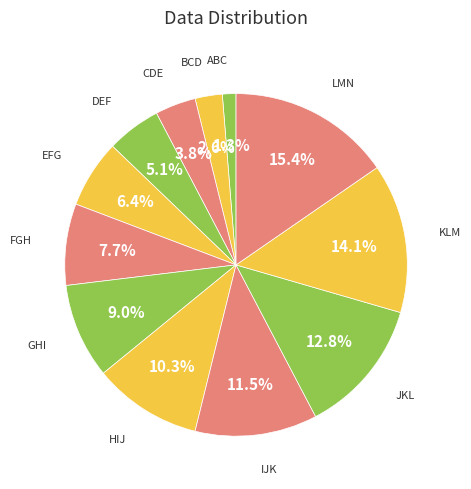

Does any single category account for the majority?

No